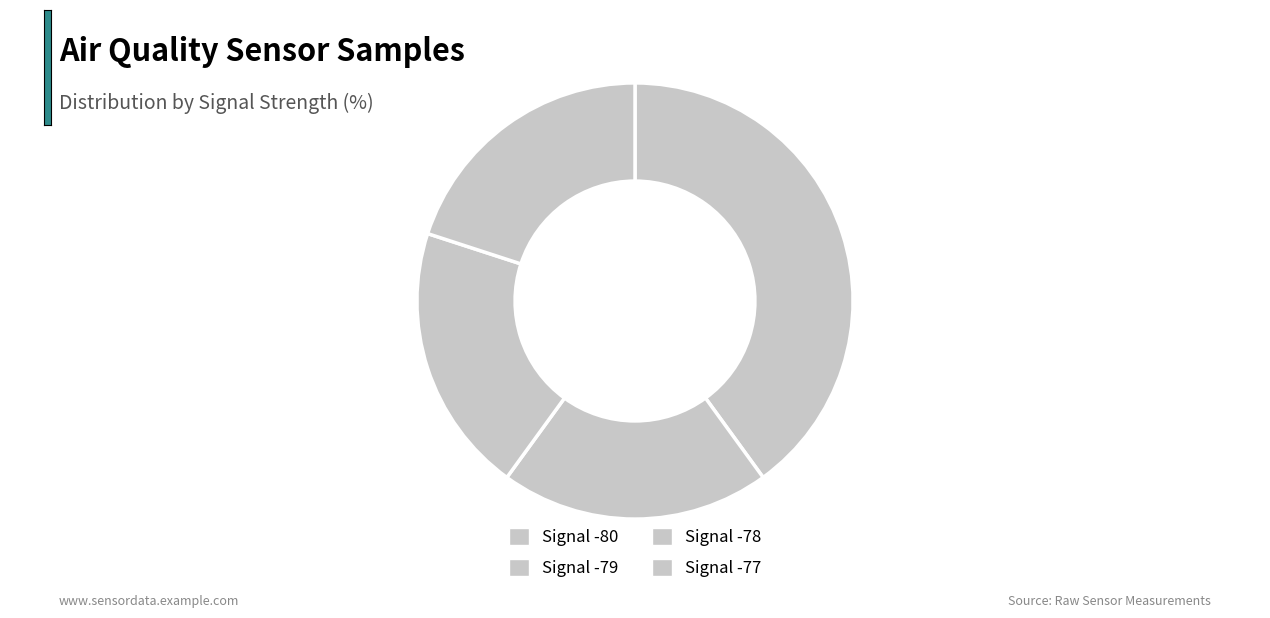

How many segments does this pie chart have?

4